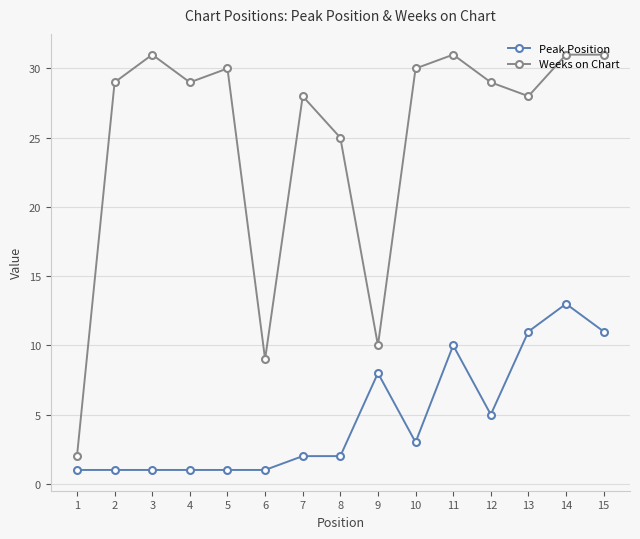

How many interior local valleys does the Weeks on Chart series have?

4